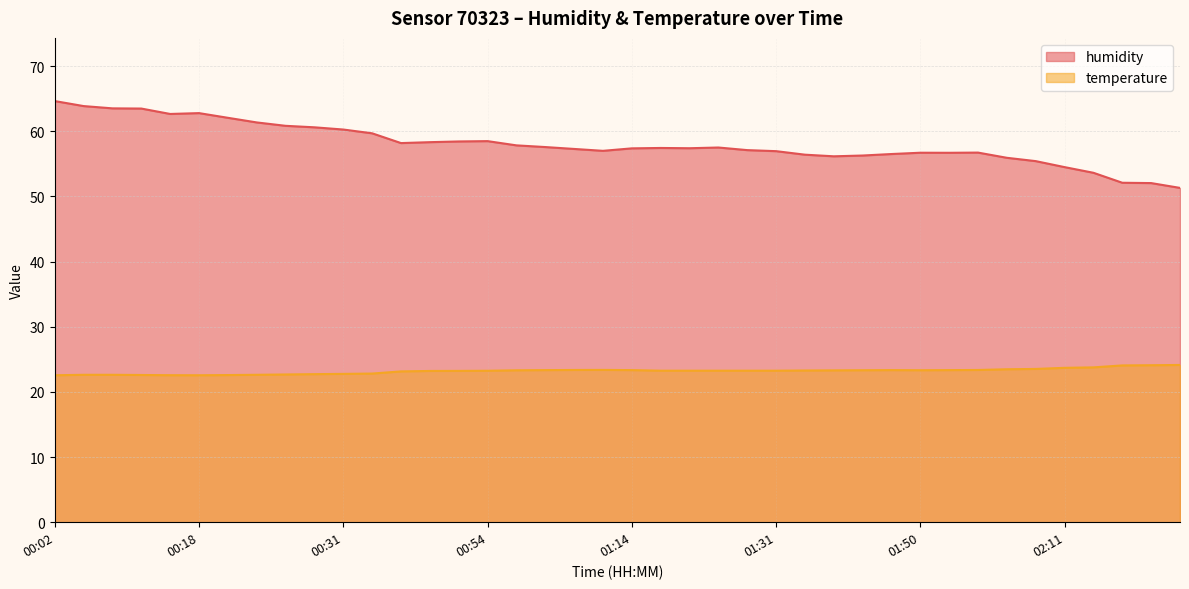

What is the label of the 13th point from the left?

00:43